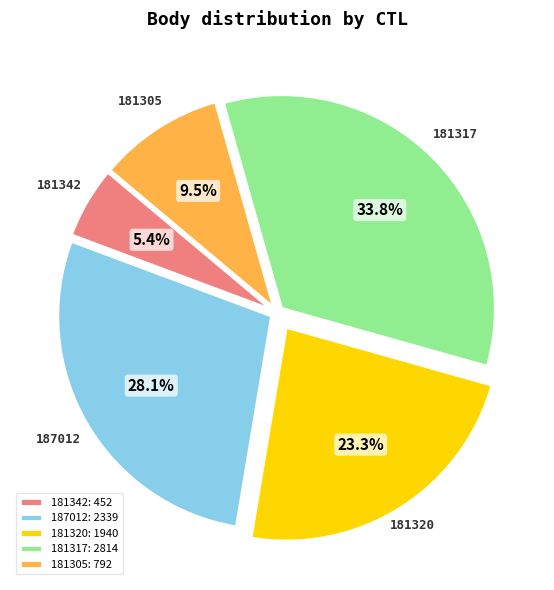

What is the total percentage of 181317 and 187012?

61.8%